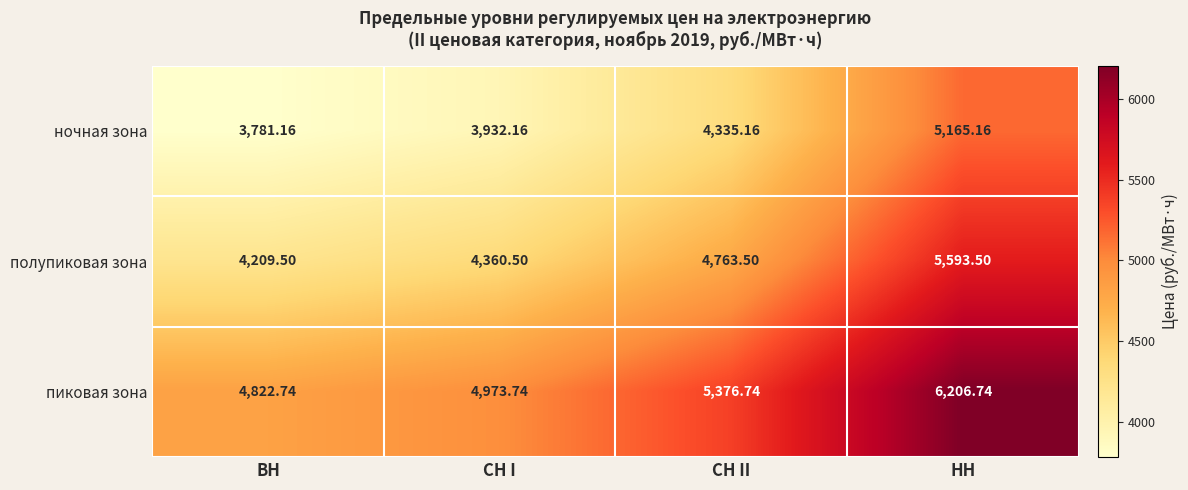

Rank the series by their maximum value, from highest to lowest.

пиковая зона, полупиковая зона, ночная зона